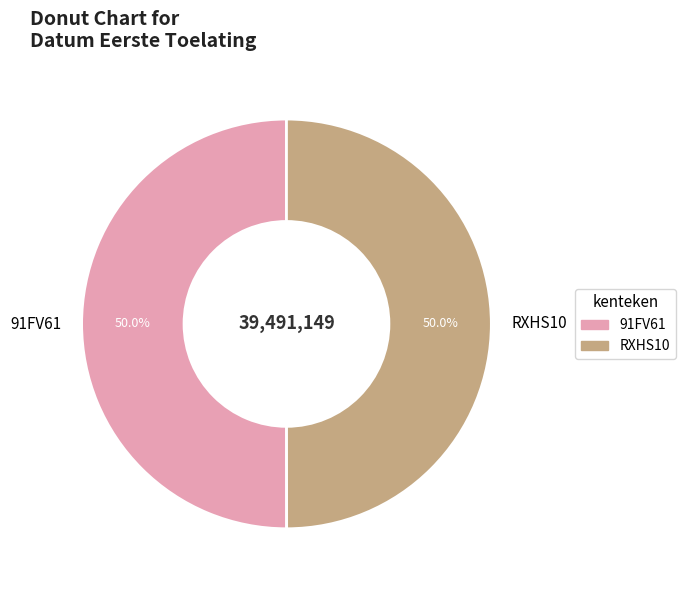

How much of the chart is everything except RXHS10?

50.0%